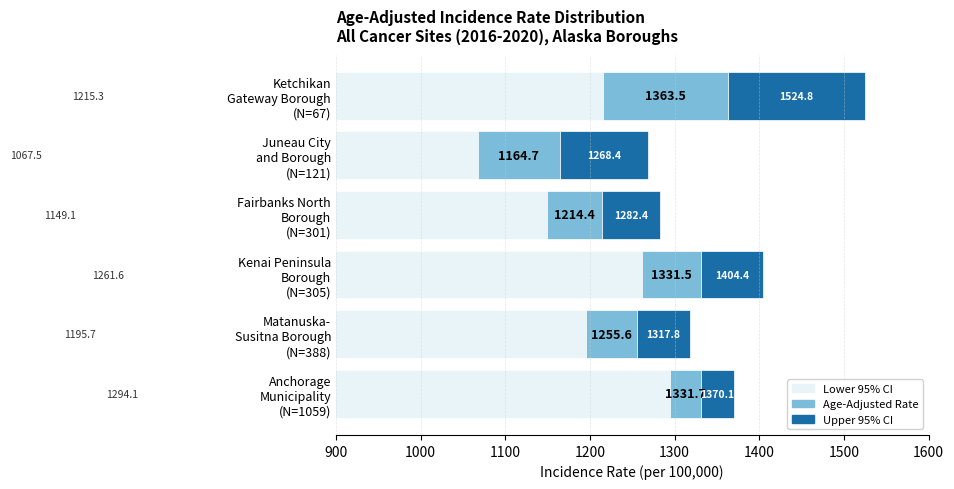

The Age-Adjusted Rate Increment series shows 7.9 at Anchorage Municipality (N=1059). True or false?

False